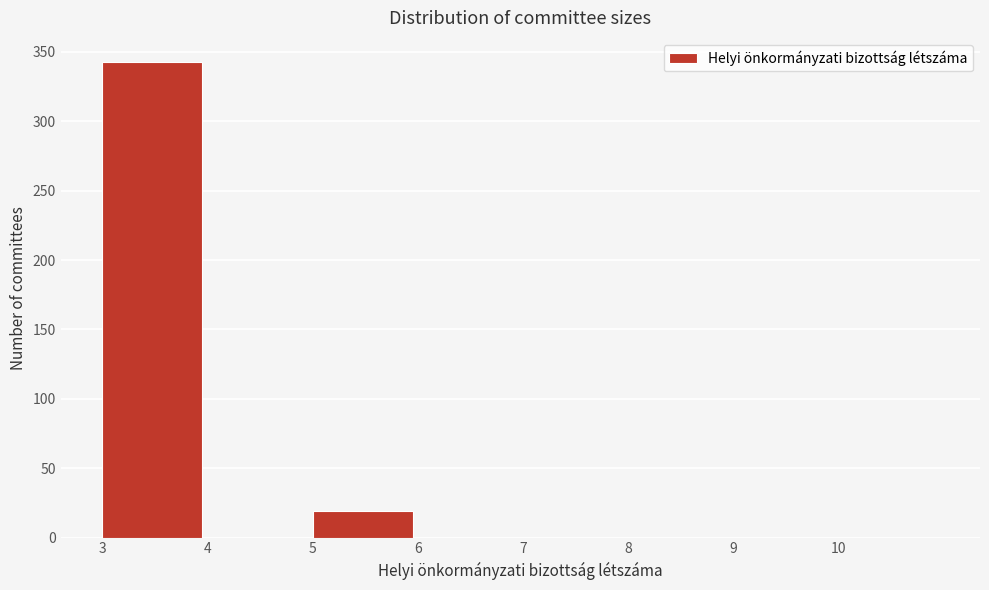

Reading right to left, list all the values displayed in this chart.

10=0	9=0	8=0	7=0	6=0	5=19	4=0	3=343